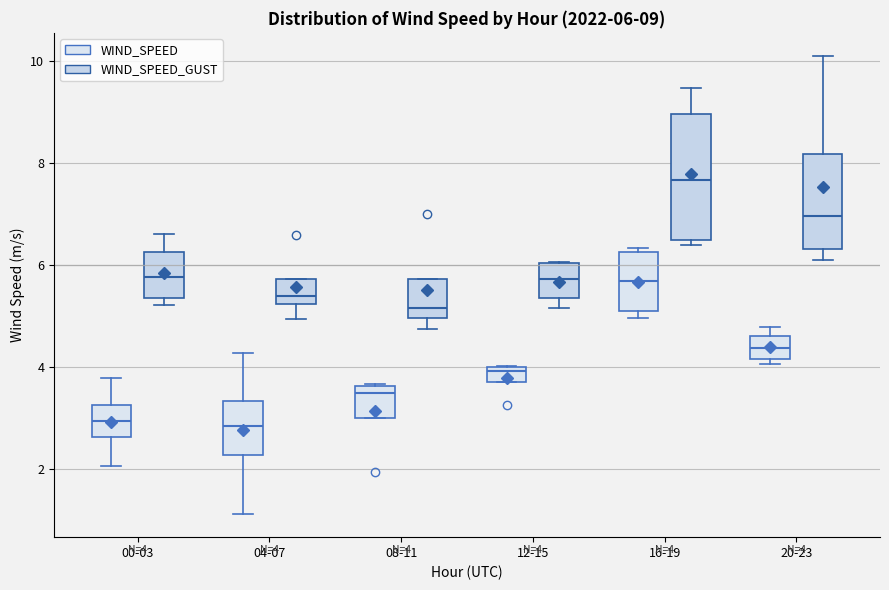

Which box has the highest median line?

16-19 (WIND_SPEED_GUST)